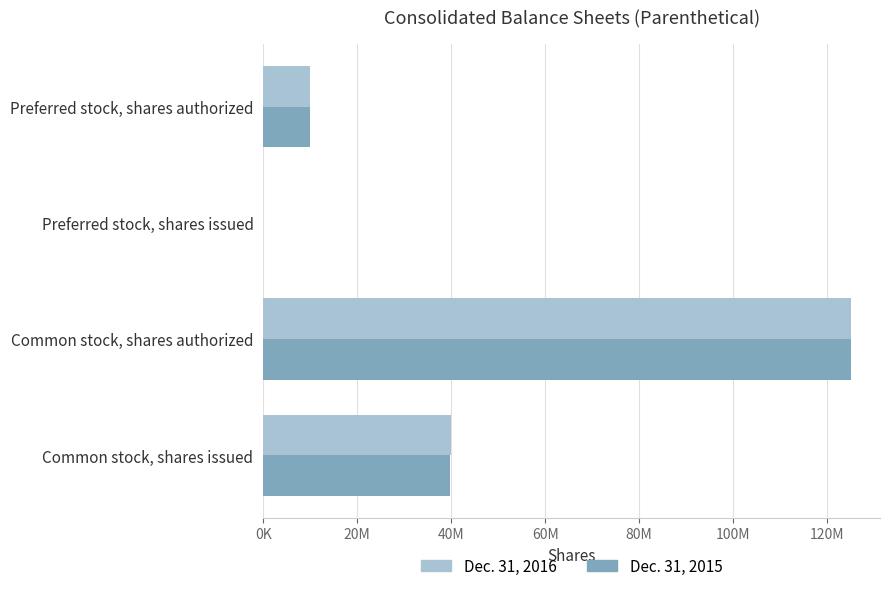

What are all the series names shown in the legend?

Dec. 31, 2016, Dec. 31, 2015